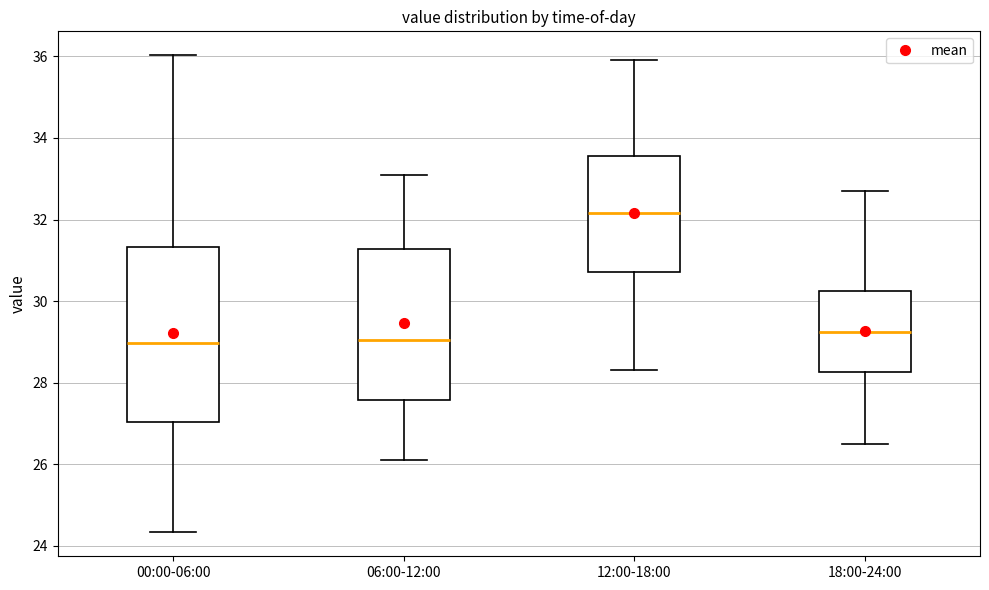

Reading left to right, read every box against the y-axis: the position of its median line, the range the box covers, and the ends of its whiskers. The values are not printed on the chart, so give them approximately, as read against the axis.

00:00-06:00: median 29.0, box 27.0 to 31.4, whiskers 24.4 to 36.0
06:00-12:00: median 29.0, box 27.6 to 31.2, whiskers 26.2 to 33.2
12:00-18:00: median 32.2, box 30.8 to 33.6, whiskers 28.4 to 36.0
18:00-24:00: median 29.2, box 28.2 to 30.2, whiskers 26.6 to 32.8